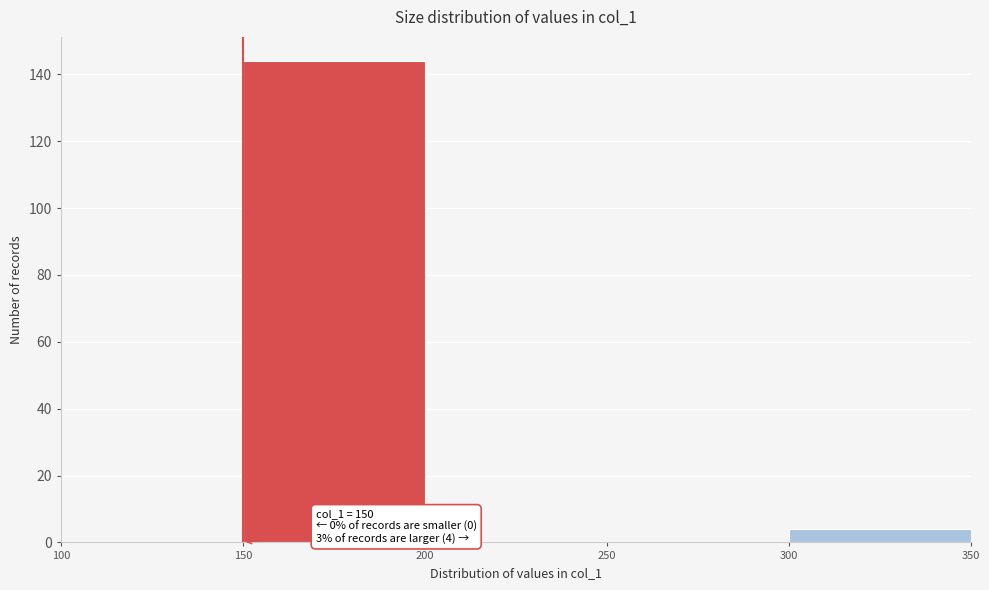

Which range on the x-axis has the tallest bar?

150 to 200